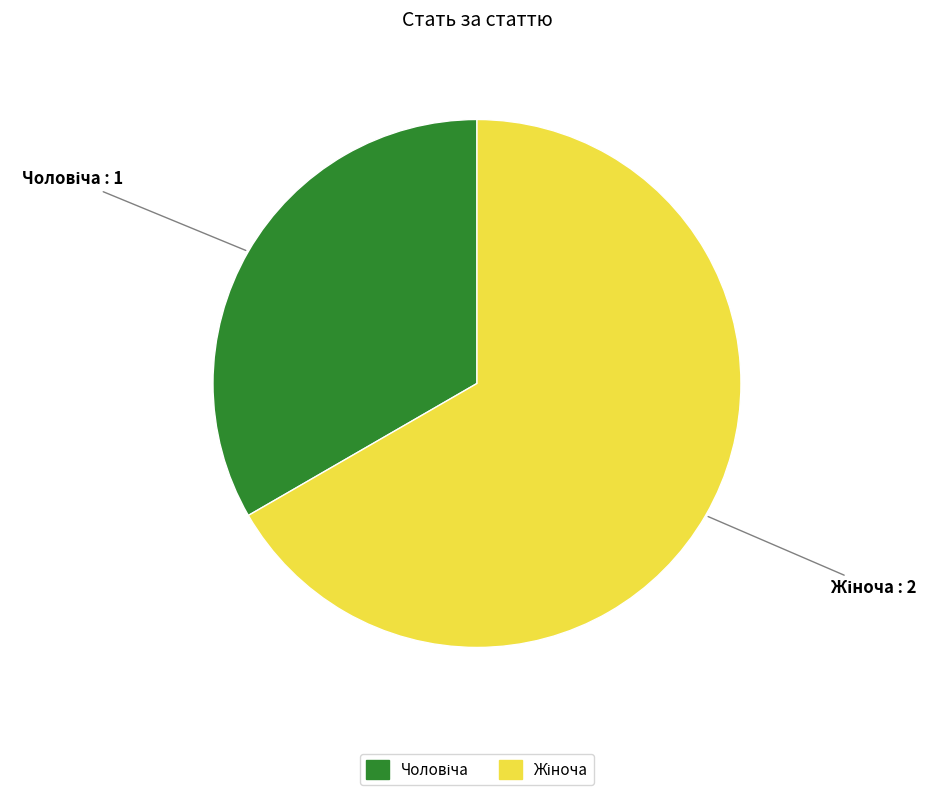

Is there any slice that represents more than half of the pie?

Yes